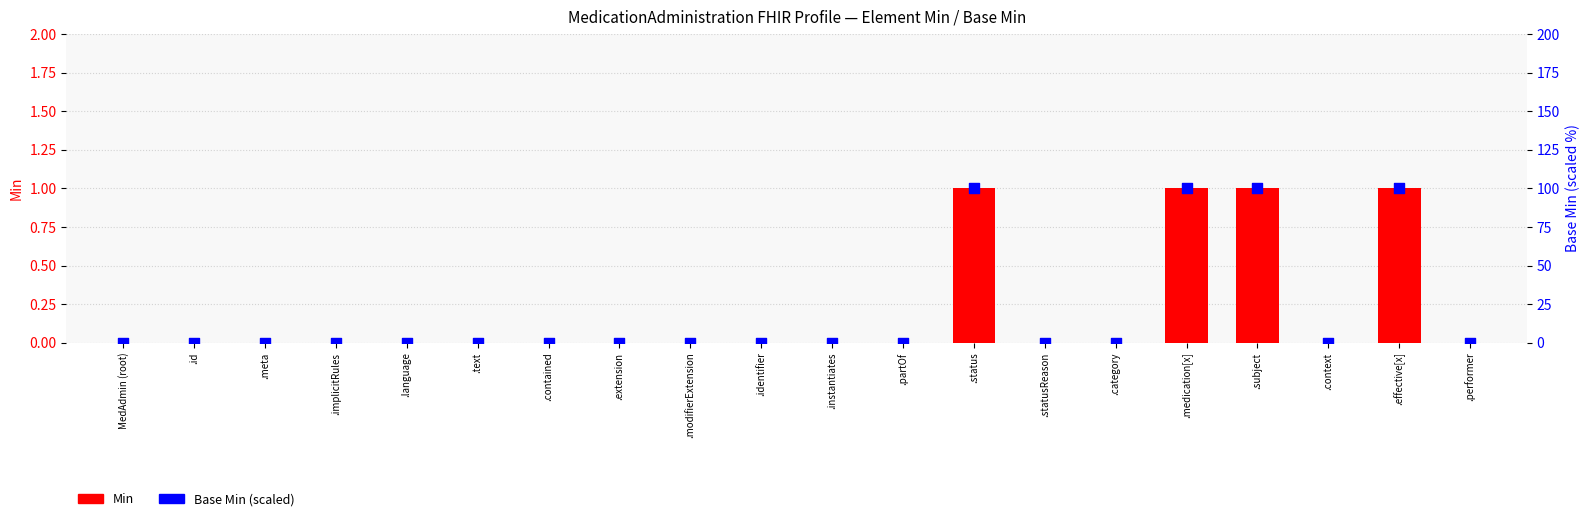

Which series contains the highest Y value?

Base Min (scaled)